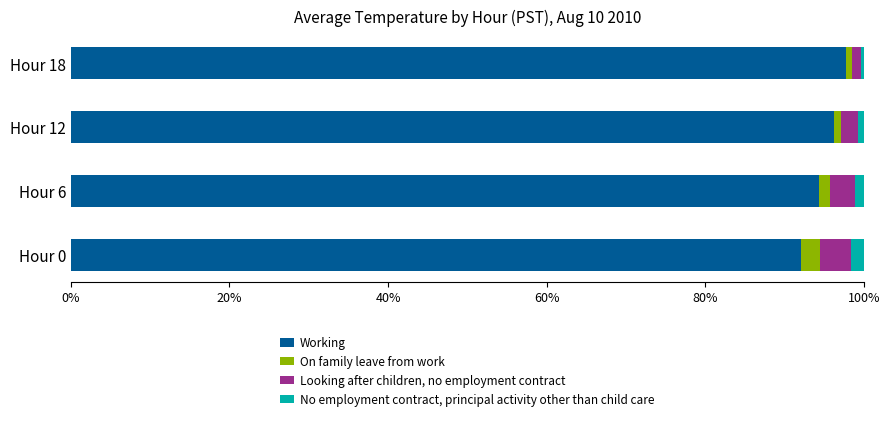

Is it true that Working equals 94.4 at Hour 6?

True